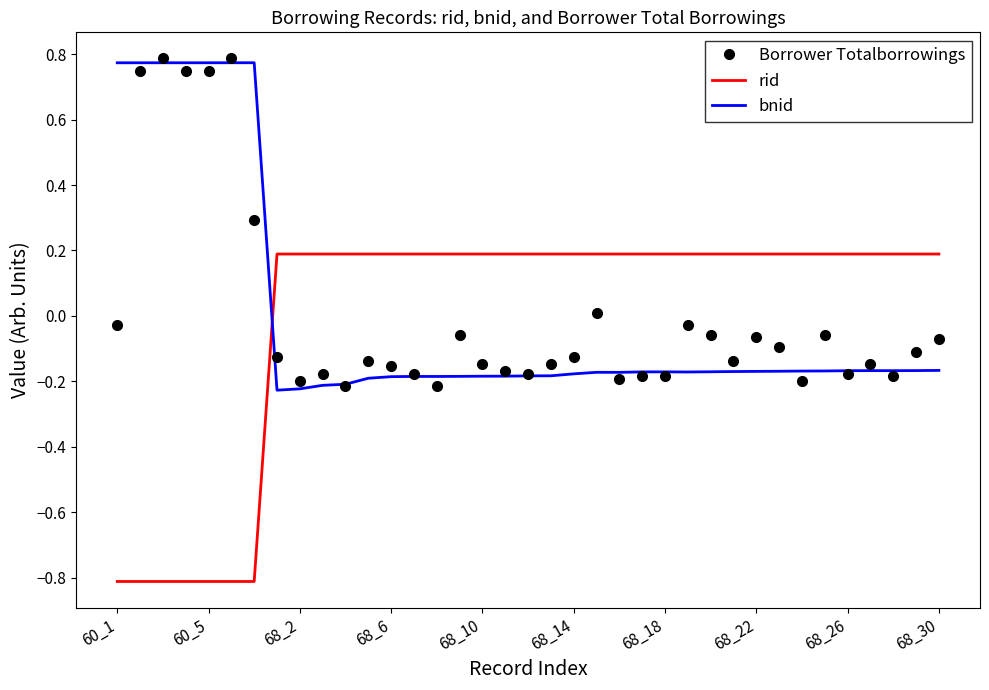

What are all the series names shown in the legend?

Borrower Totalborrowings, rid, bnid